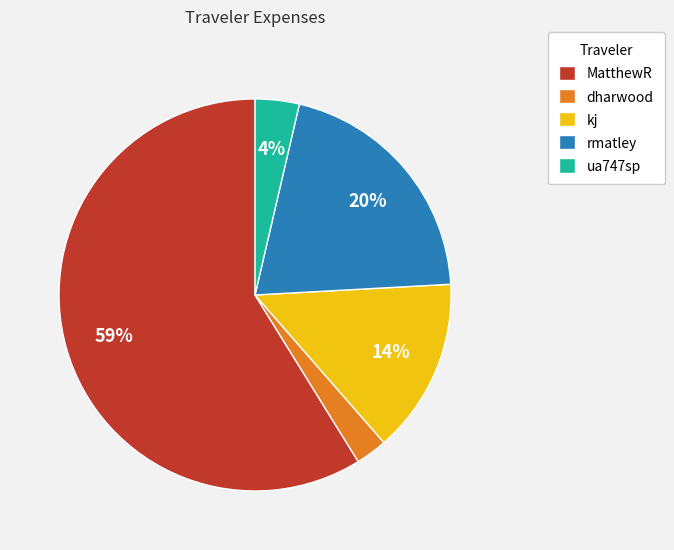

What percentage is the rmatley slice, to the nearest percent?

20%